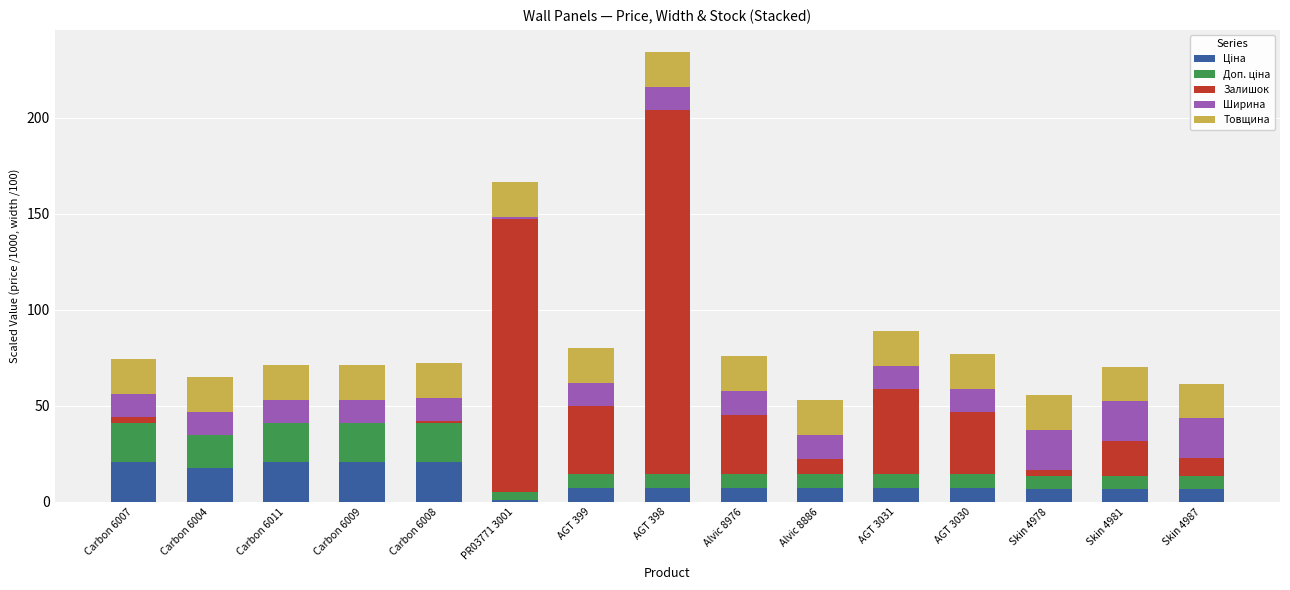

What is the difference between the second highest and second lowest values in the Доп. ціна series?

13.7